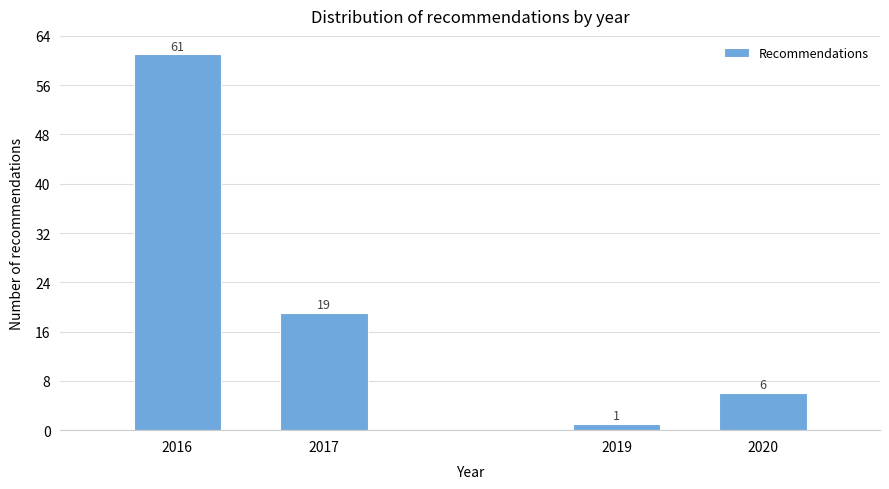

Reading right to left, what are all the values shown in this chart?

2020=6	2019=1	2017=19	2016=61